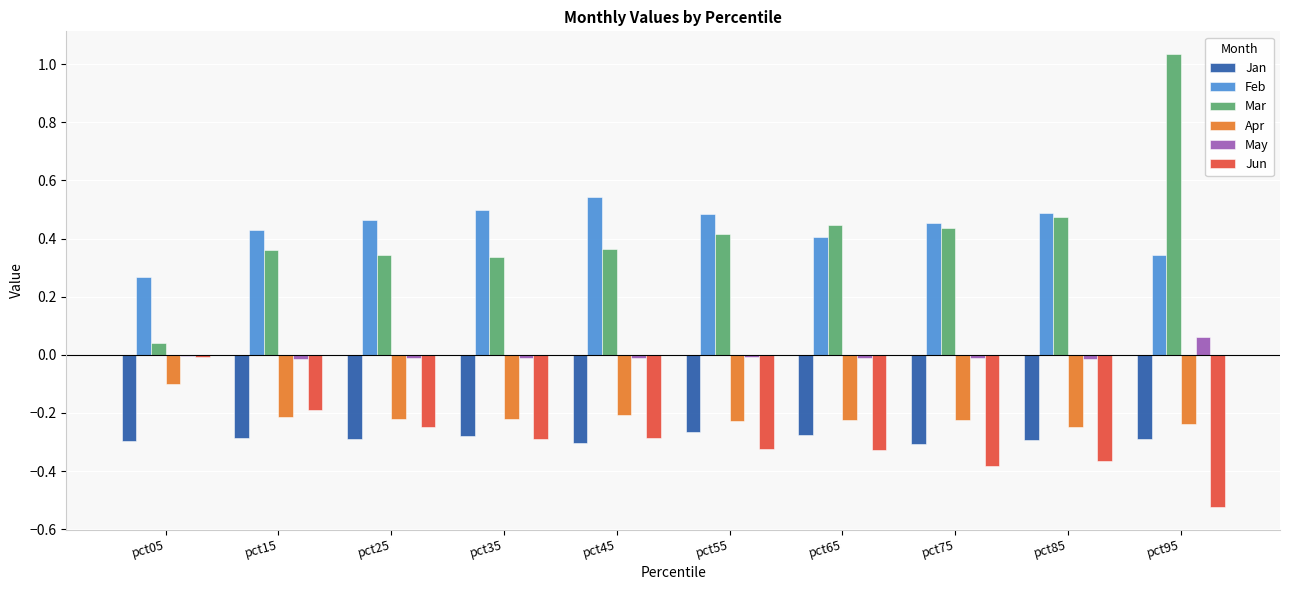

At which category does the chart reach its peak across all series?

pct95